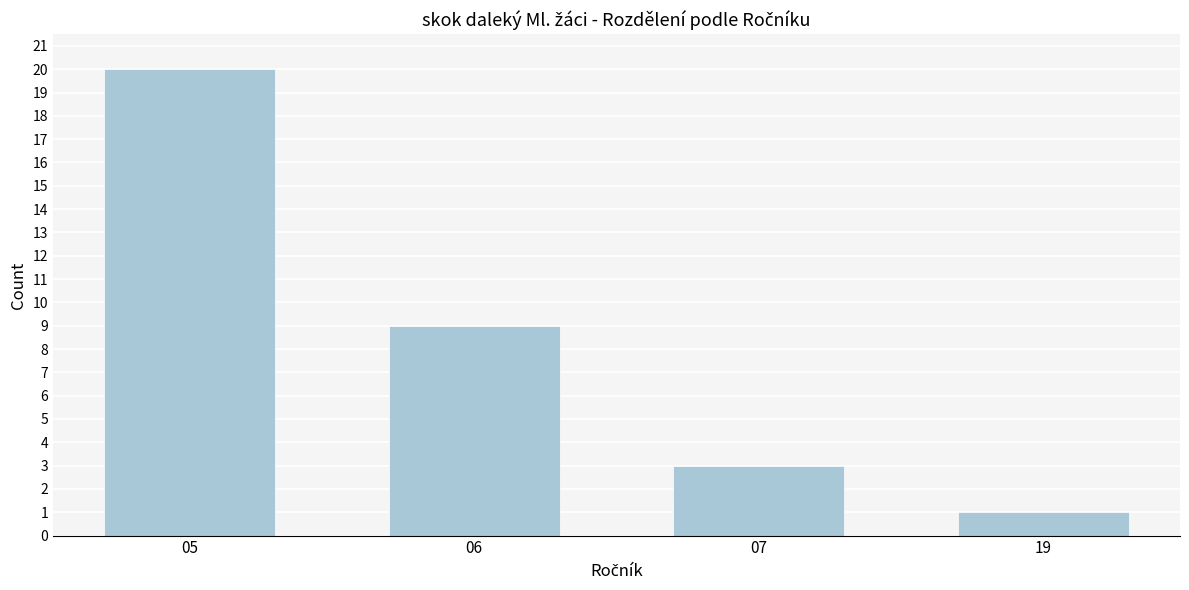

Reading left to right, list all the values displayed in this chart.

05=20	06=9	07=3	19=1